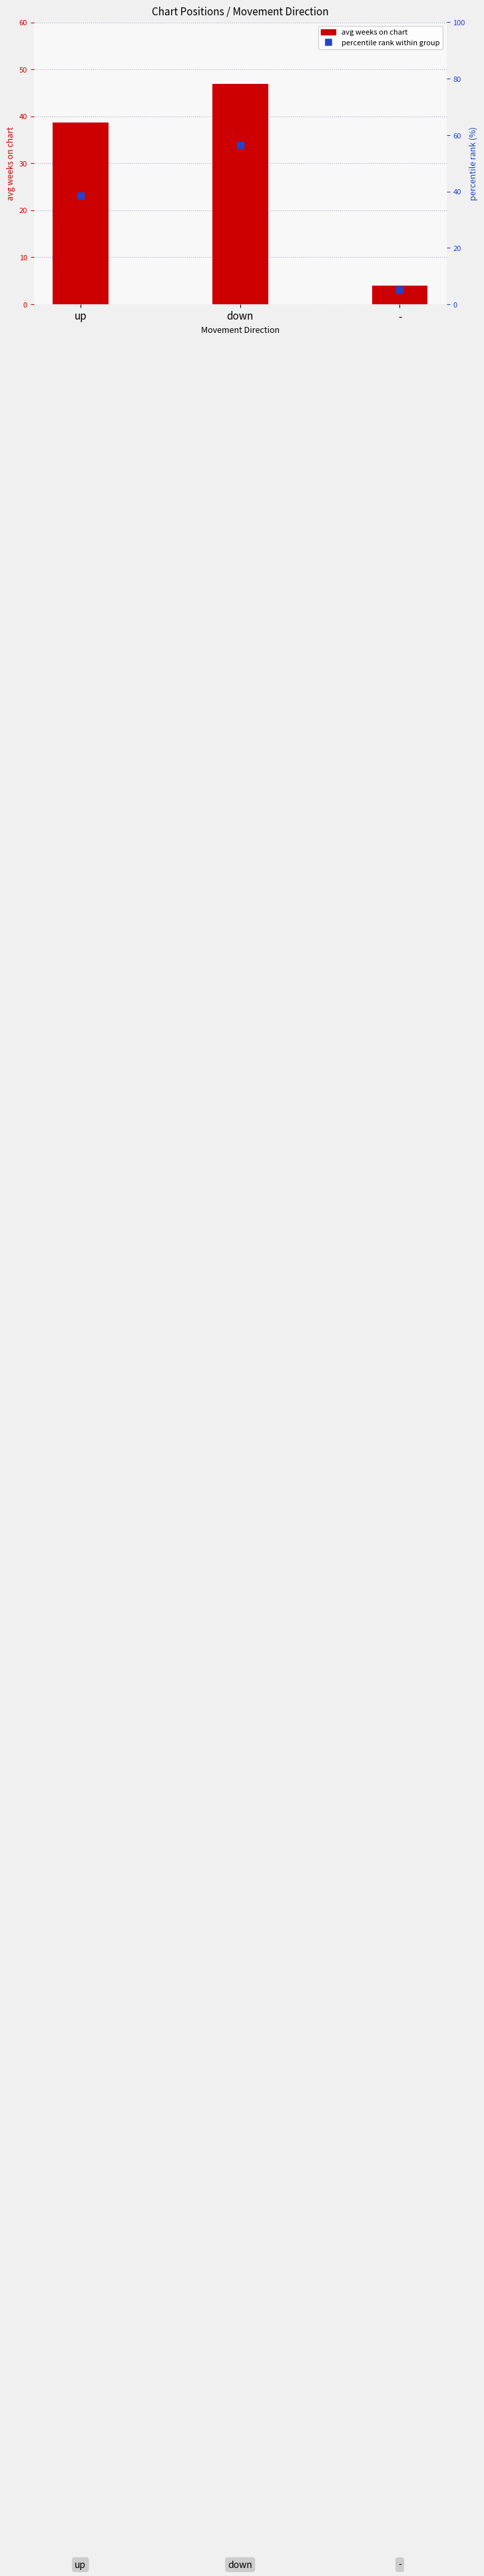

Which series has the largest total across all categories?

percentile rank within group